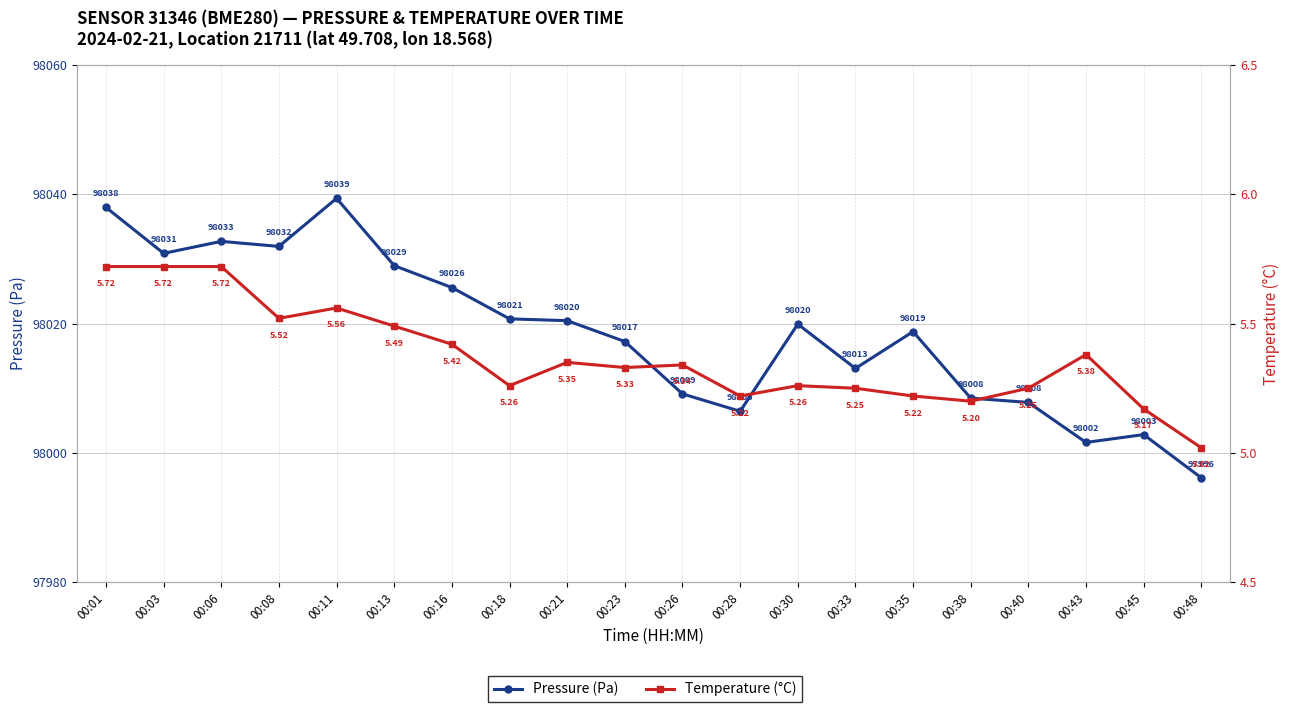

Between 00:21 and 00:43, which series saw the biggest shift?

Pressure (Pa)